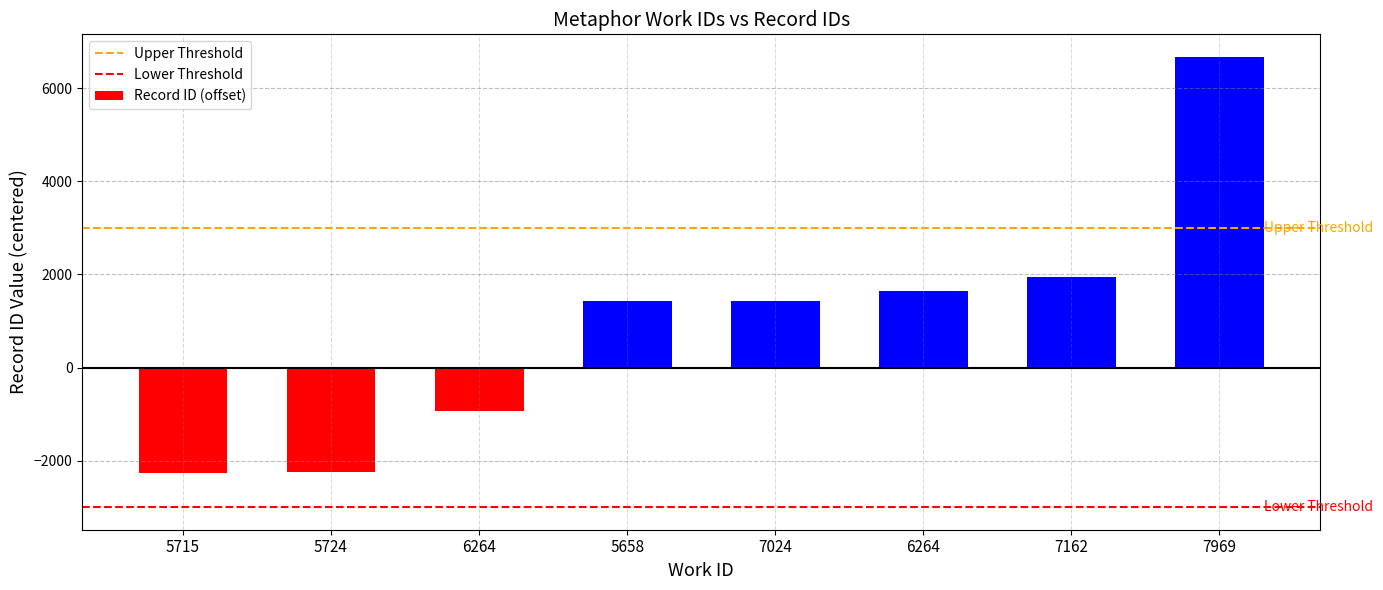

Count the number of data series in this chart.

1